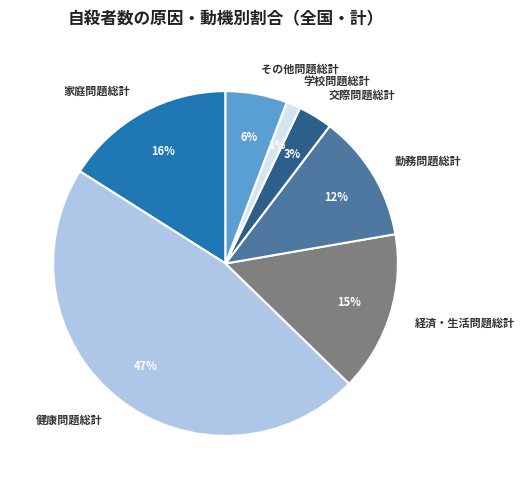

Do 経済・生活問題総計 and 学校問題総計 together represent more than half of the pie?

No